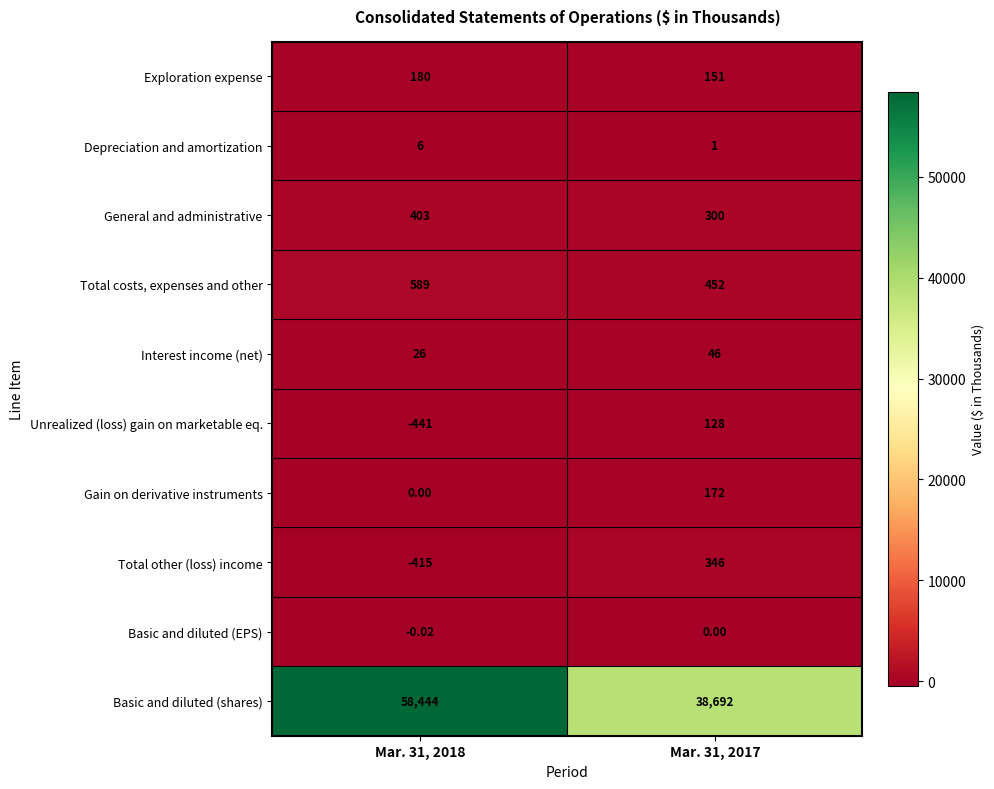

Which series has the widest spread of values?

Basic and diluted (shares)